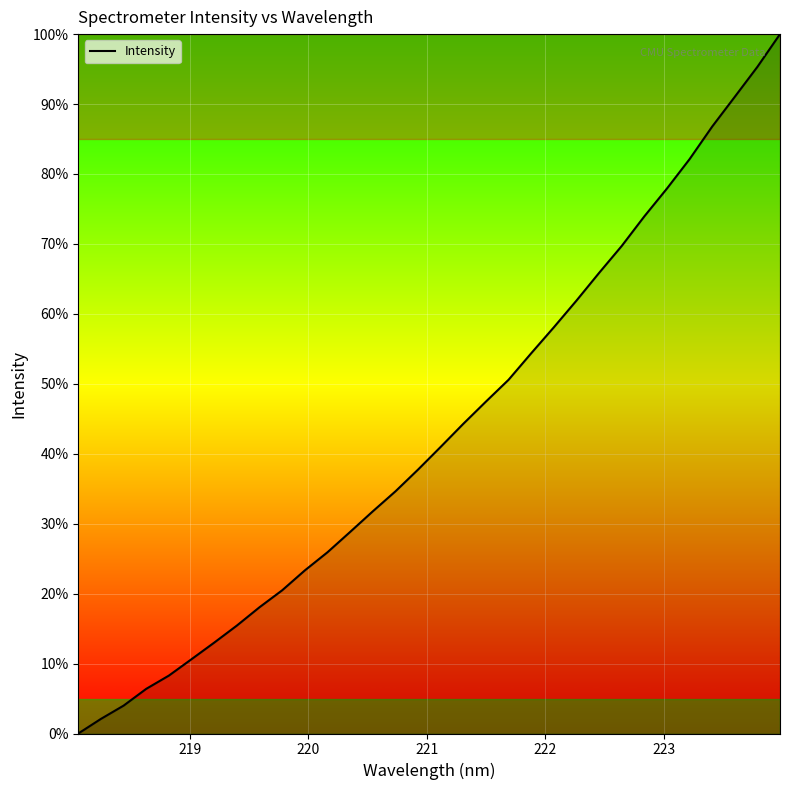

What is the difference between the maximum and minimum values?

100.0